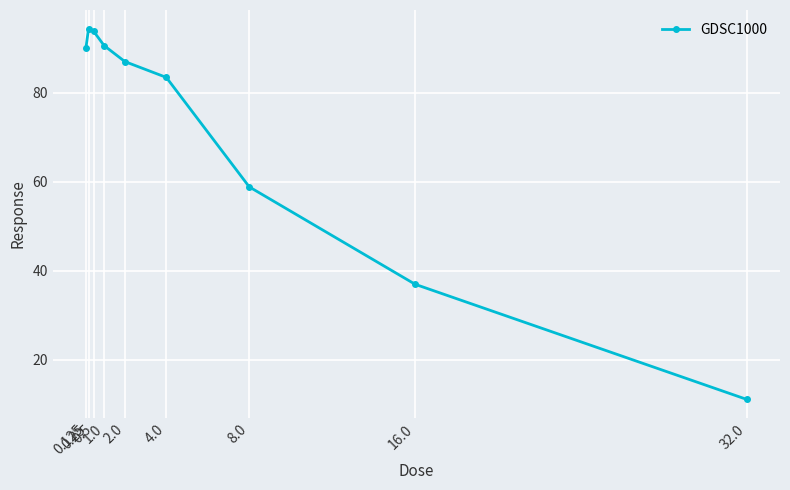

Reading left to right, extract all data points from this chart.

0.125=90.1	0.25=94.4	0.5=93.7	1.0=90.6	2.0=87.0	4.0=83.4	8.0=58.8	16.0=37.0	32.0=11.1